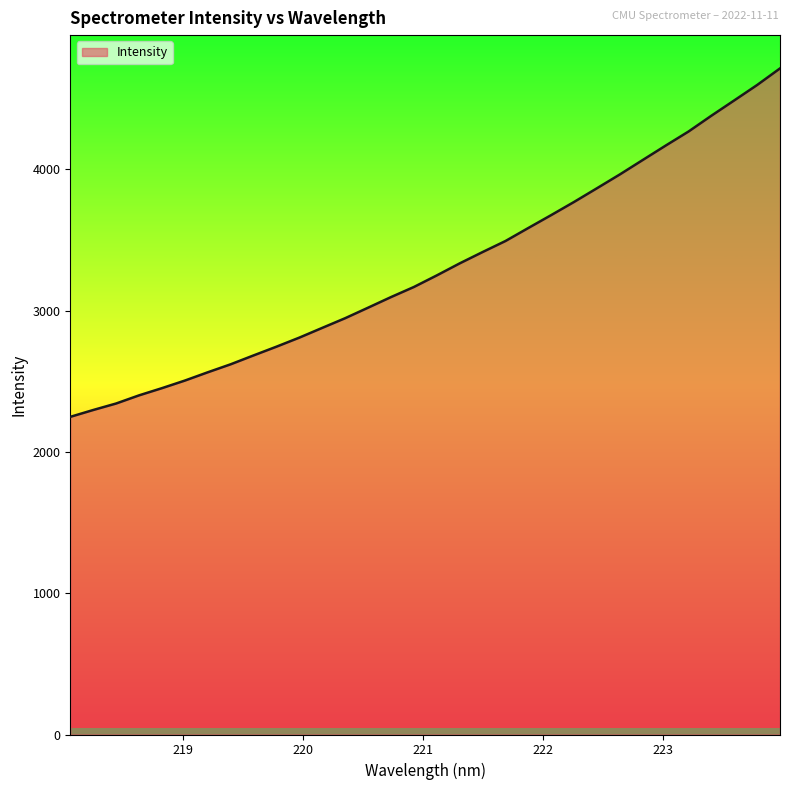

What is the difference between the maximum and minimum values?

2465.6